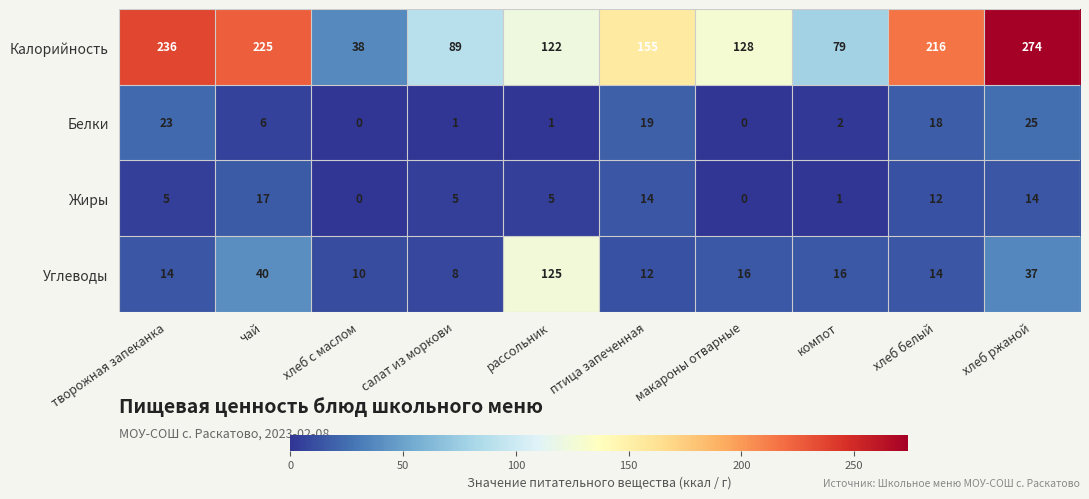

Count the number of categories in the chart.

10